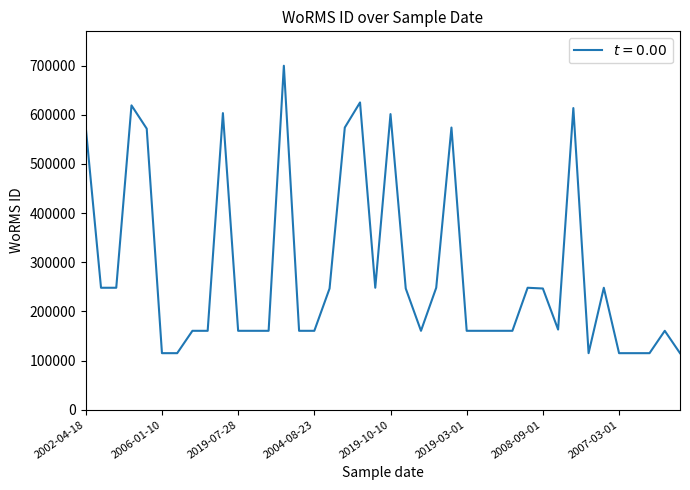

What is the smallest value displayed?

115090